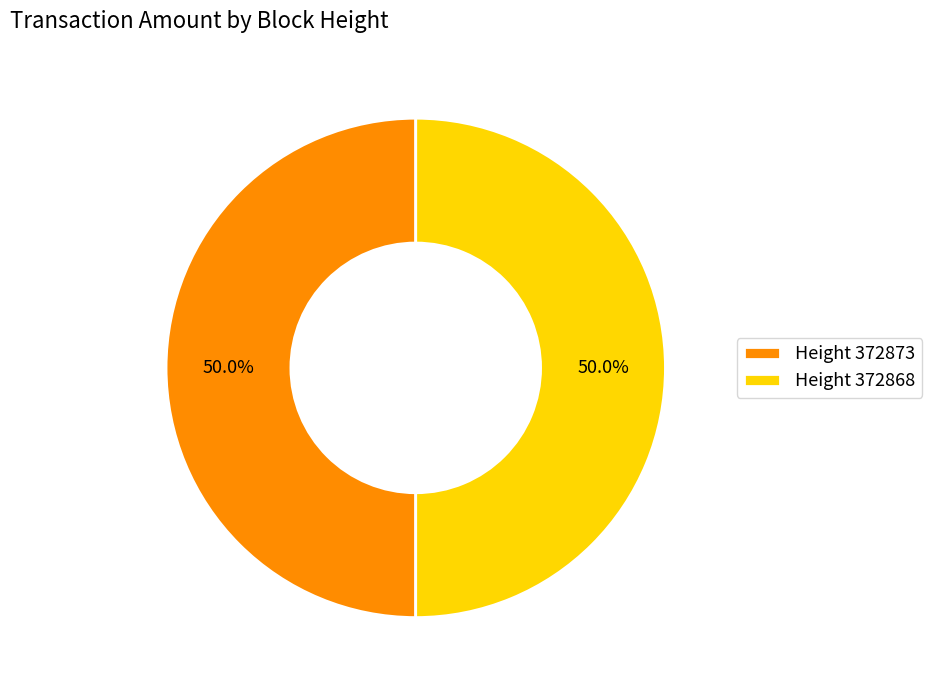

What is the ratio of the value at Height 372873 to the value at Height 372868?

1.0